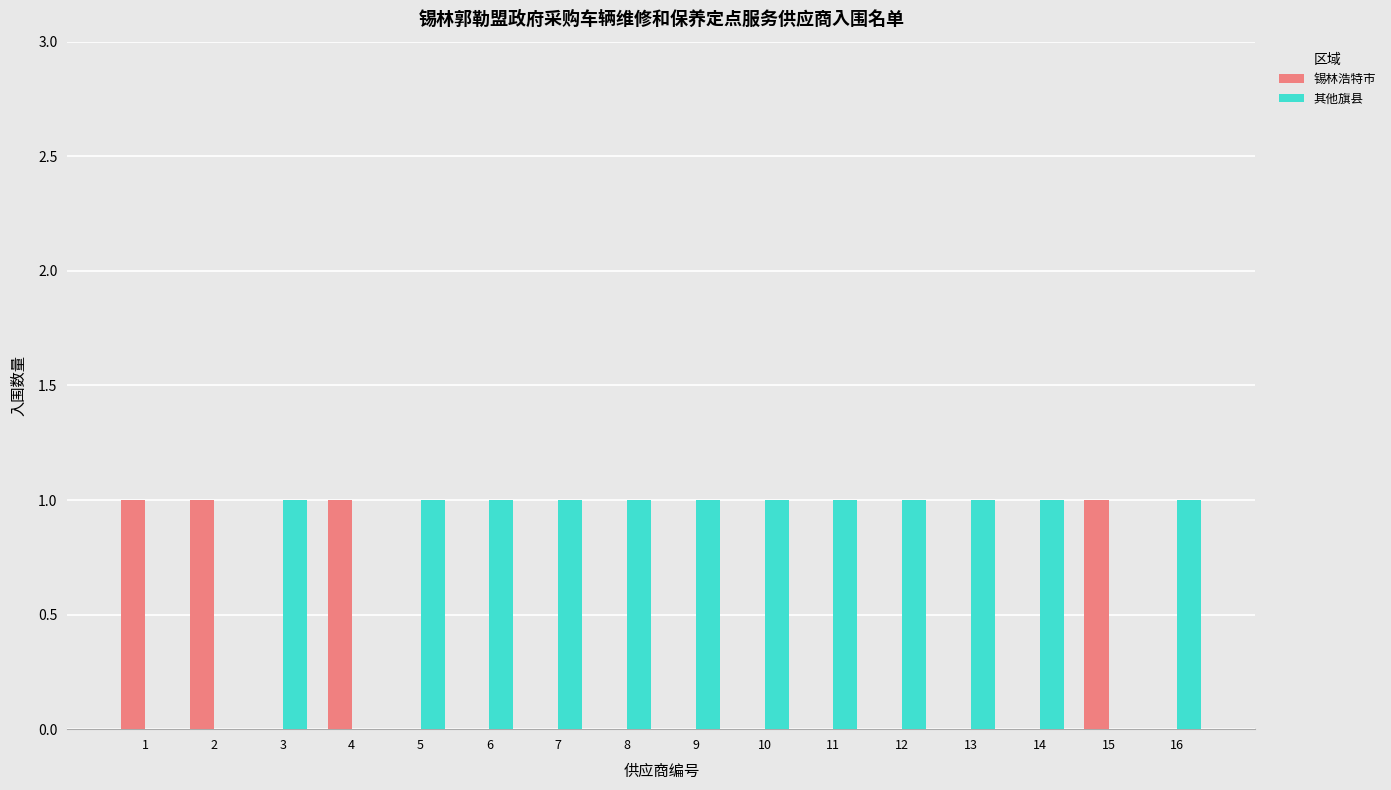

The value of 锡林浩特市 at 14 is -1. True or false?

False